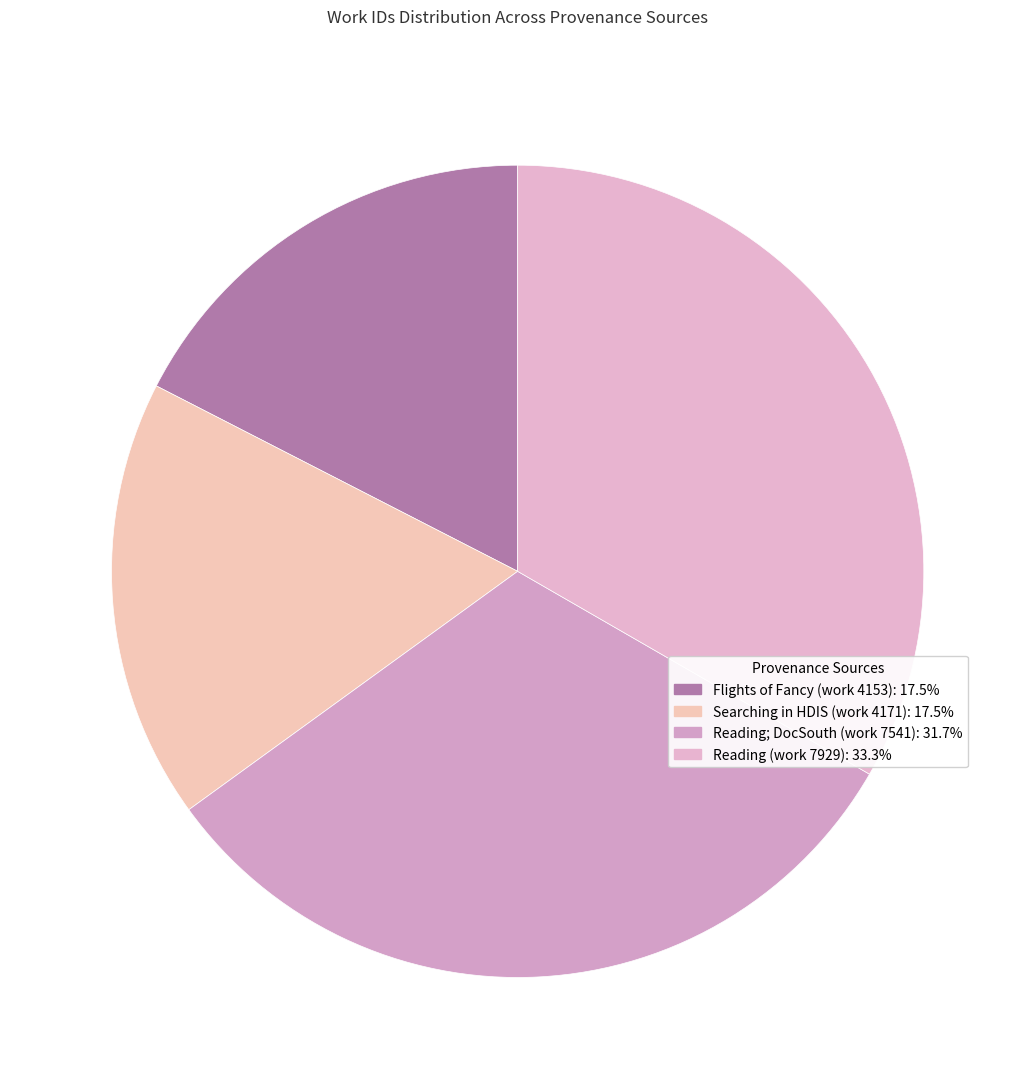

Between Reading; DocSouth (work 7541) and Flights of Fancy (work 4153), which is larger?

Reading; DocSouth (work 7541)